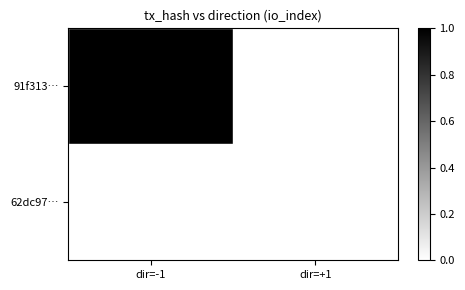

How many series are shown in this chart?

2